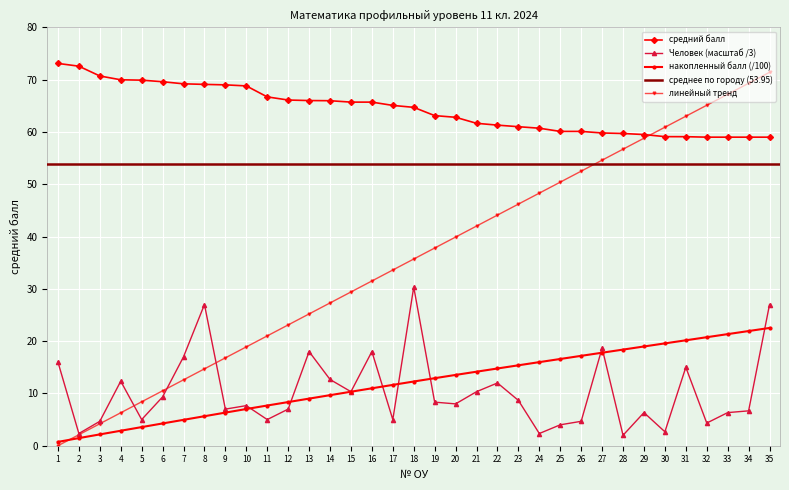

What is the value of the Человек point at the 26th from the left?

4.7